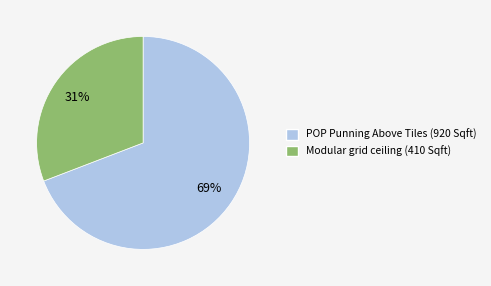

To the nearest percent, what is the difference between the largest and smallest slice percentages?

38%